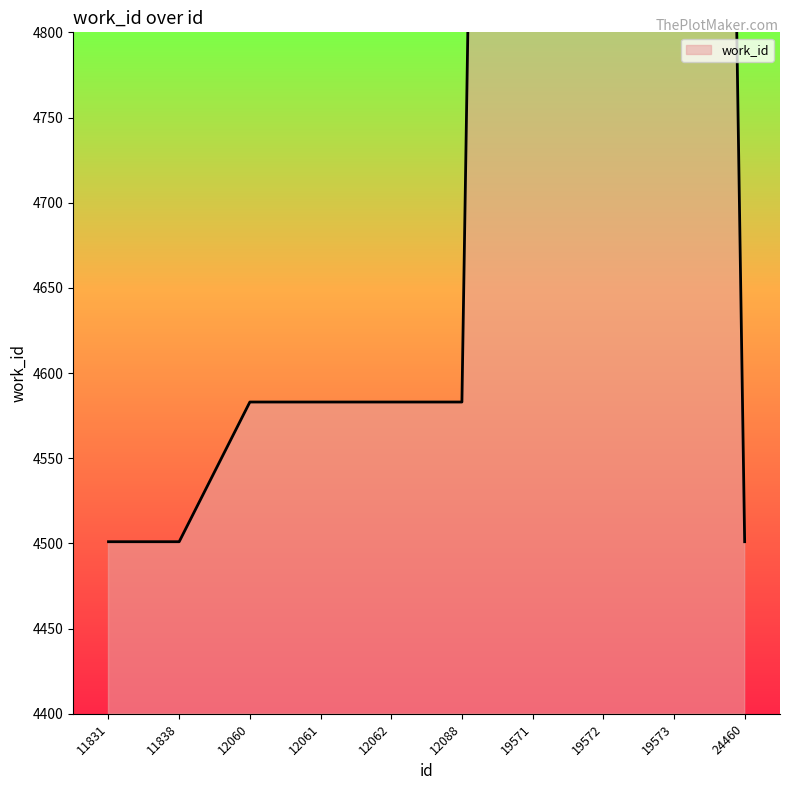

Reading left to right, extract all data points from this chart.

4501	4501	4583	4583	4583	4583	7183	7183	7183	4501